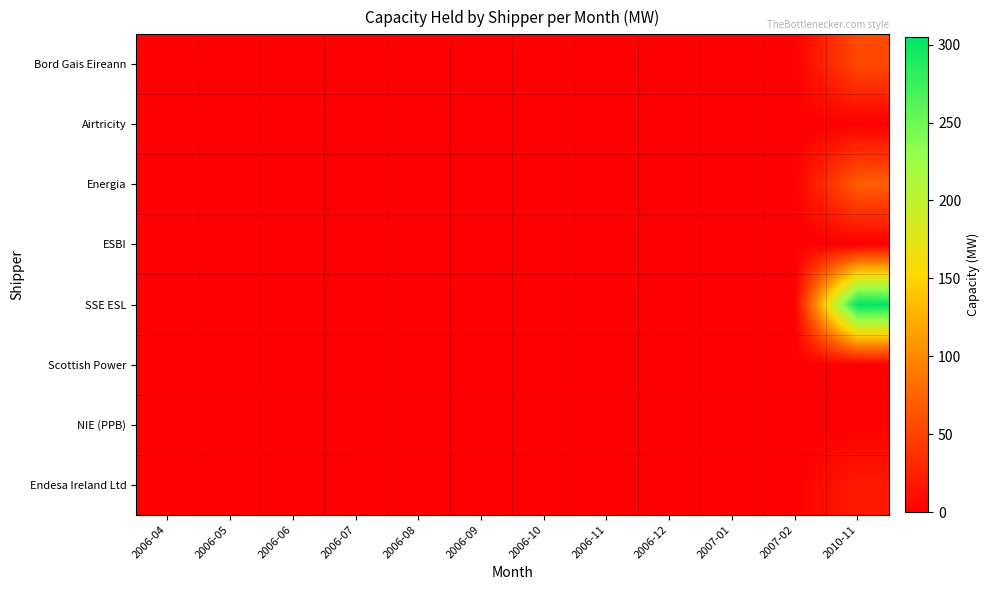

How many series are shown in this chart?

8